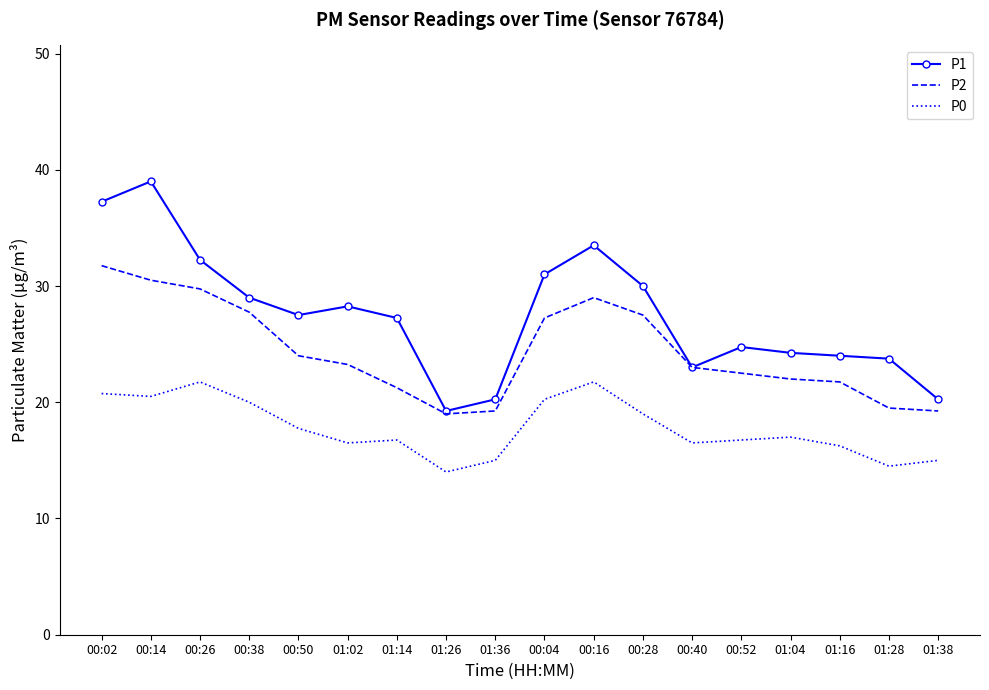

Which series has the largest total across all categories?

P1